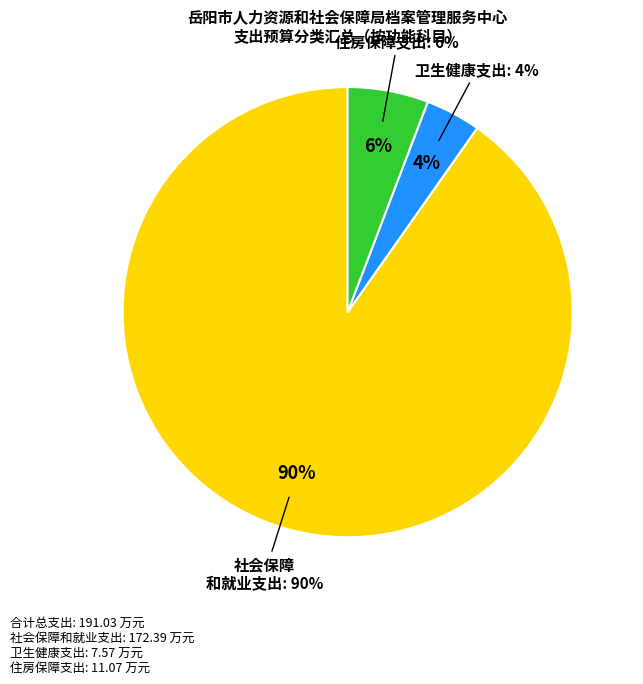

Count the number of slices in the pie.

3